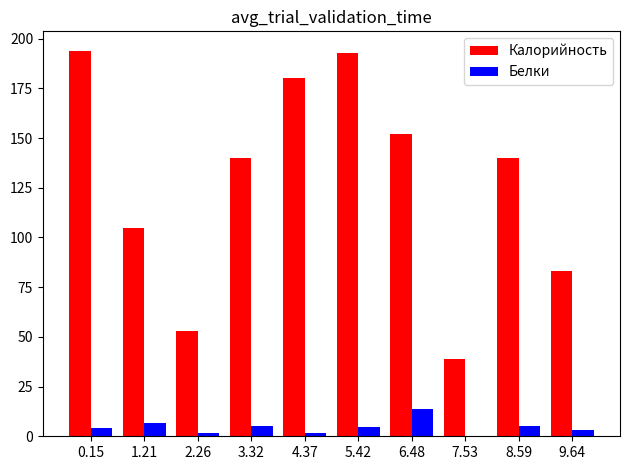

What is the greatest value displayed?

194.0